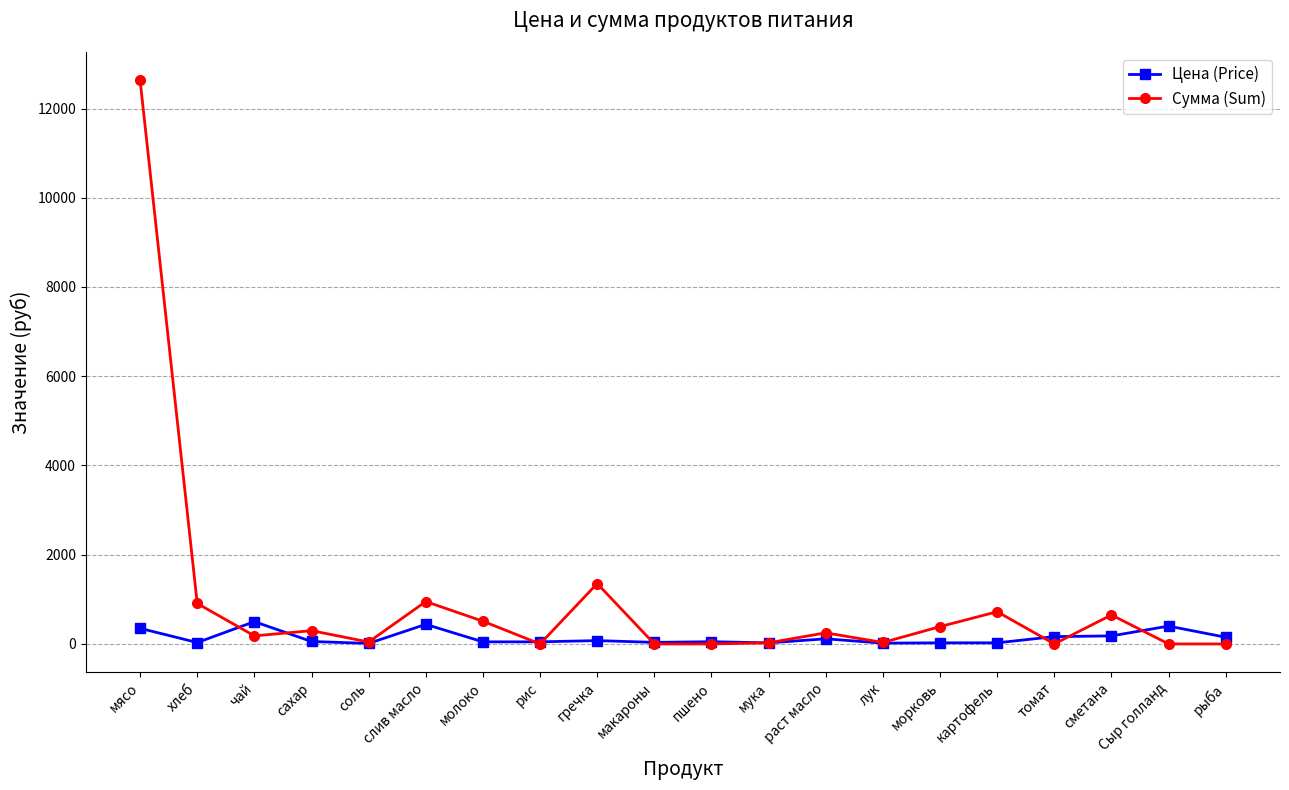

Rank the series by their average value, from lowest to highest.

Цена (Price), Сумма (Sum)